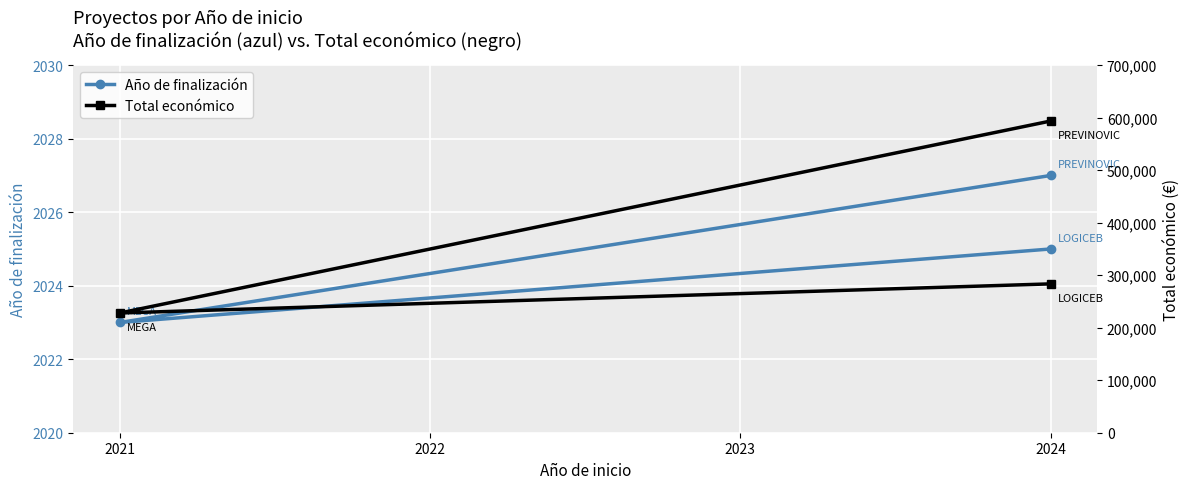

What is the sum of all Total económico values?

1105261